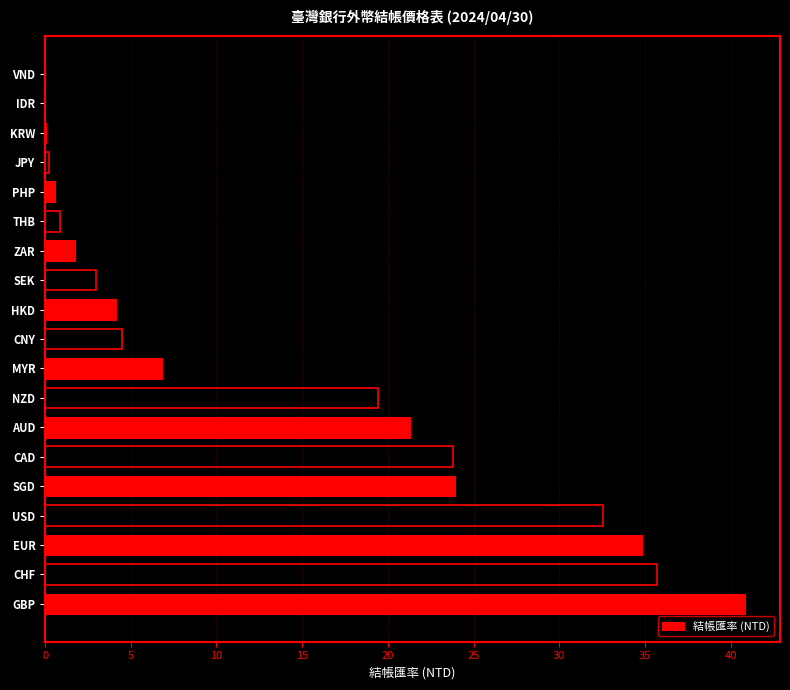

How many categories are shown in the chart?

19